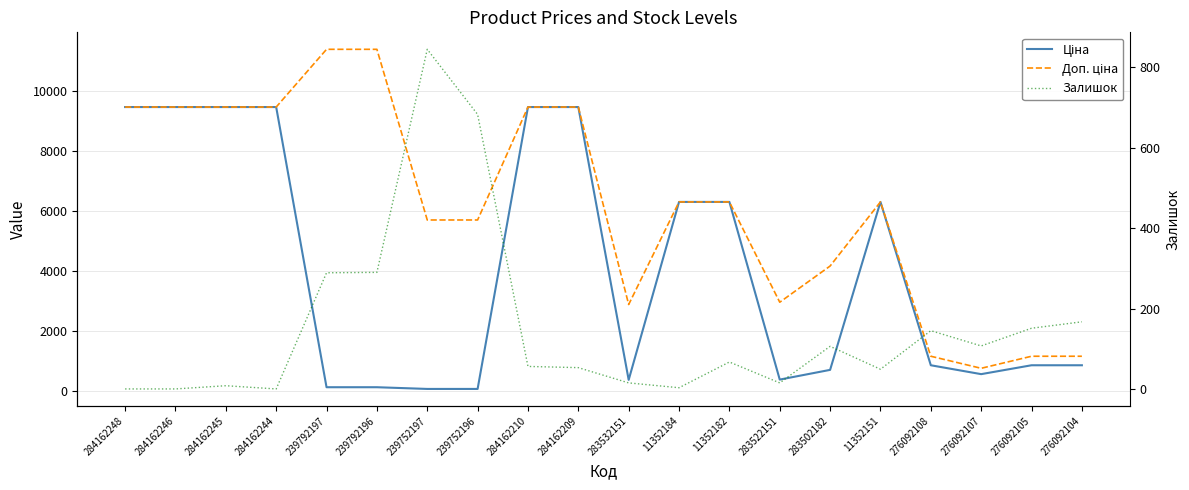

What is the difference between the maximum and minimum values in the Доп. ціна series?

10663.0